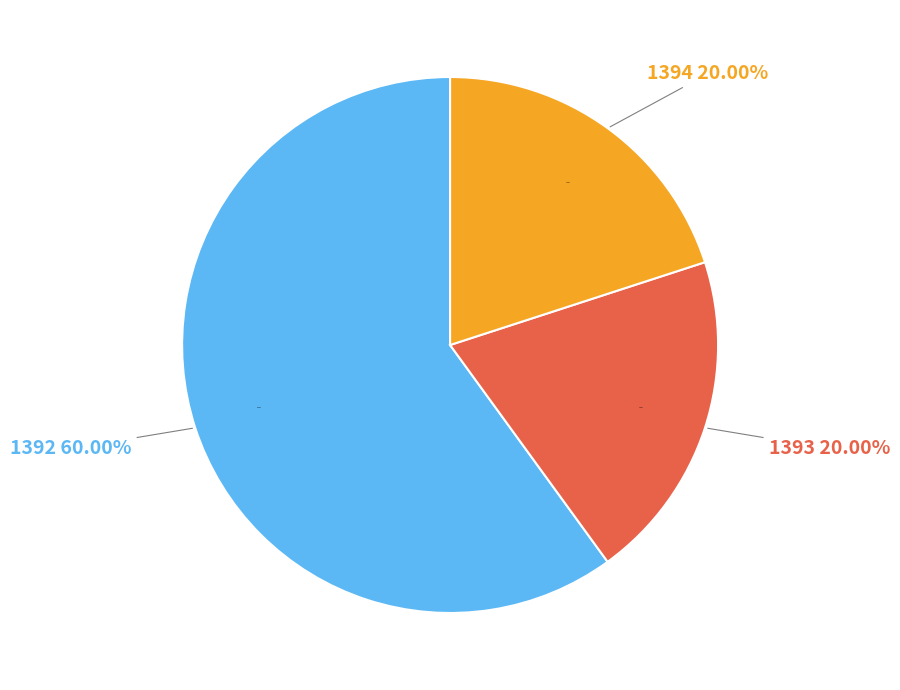

What is the majority slice?

1392